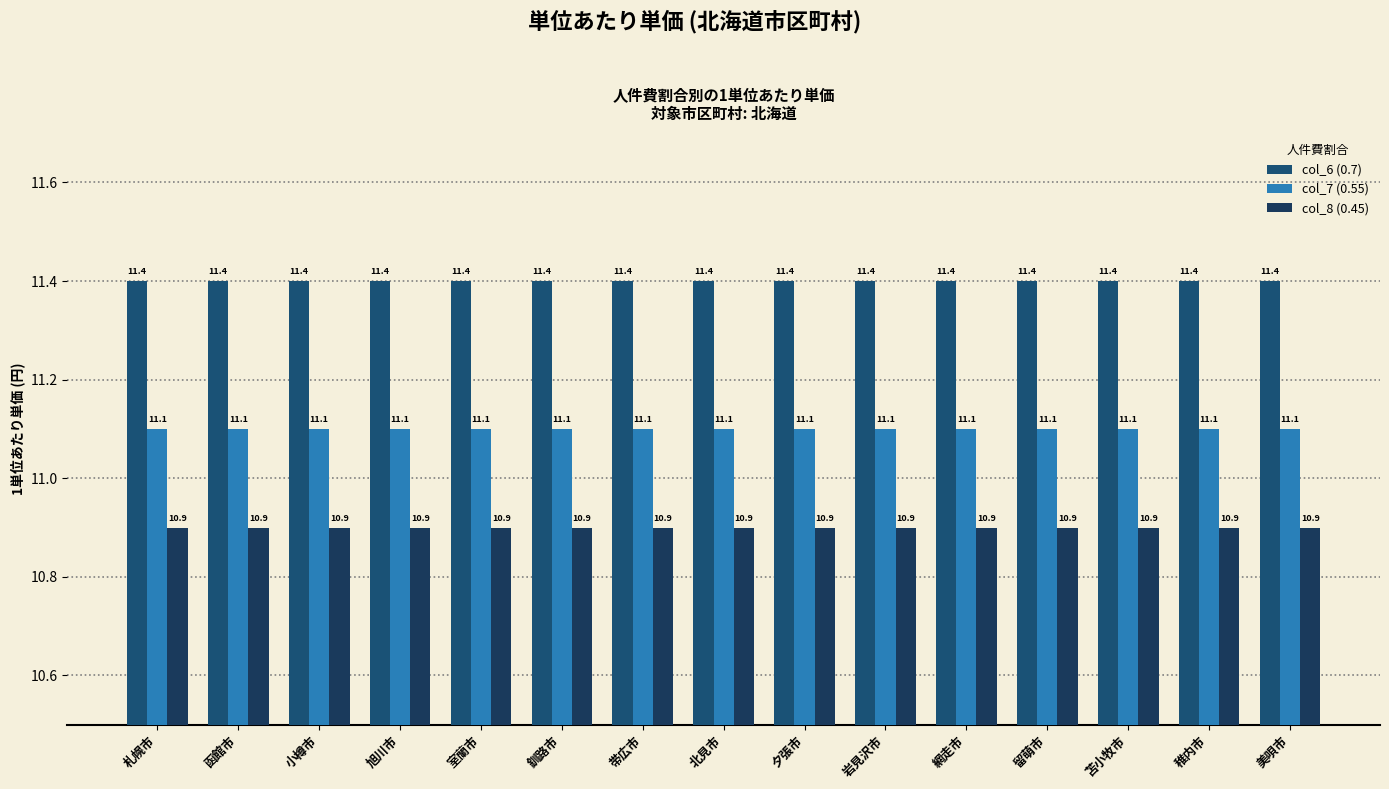

The col_7 (0.55) series shows 6.2 at 留萌市. True or false?

False